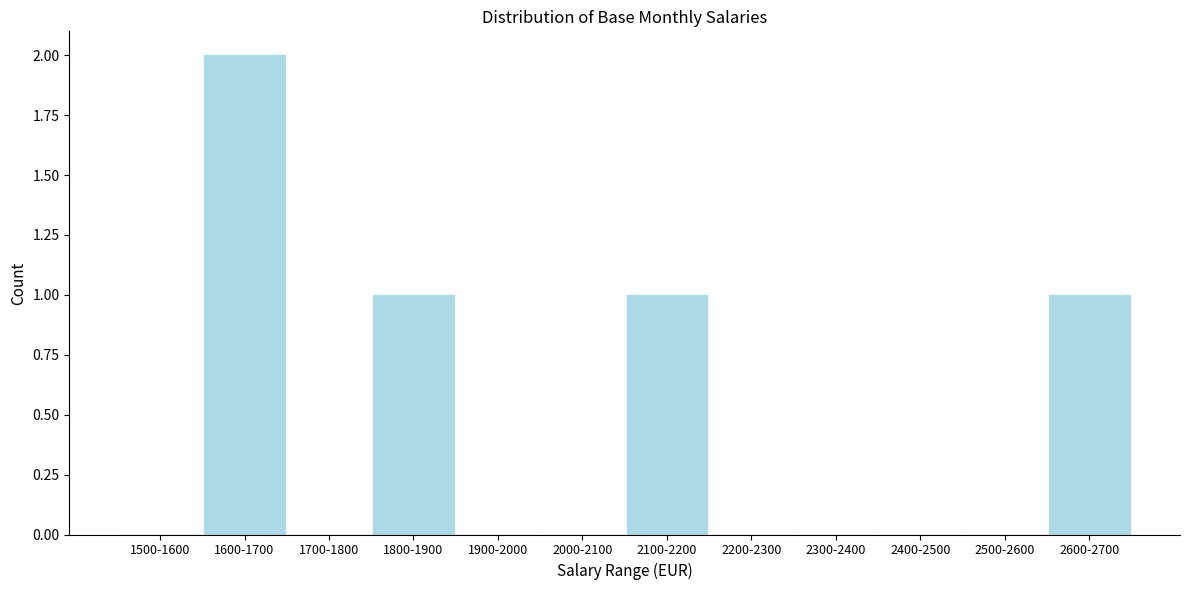

Reading left to right, transcribe all the data shown in this chart.

1500-1600=0	1600-1700=2	1700-1800=0	1800-1900=1	1900-2000=0	2000-2100=0	2100-2200=1	2200-2300=0	2300-2400=0	2400-2500=0	2500-2600=0	2600-2700=1